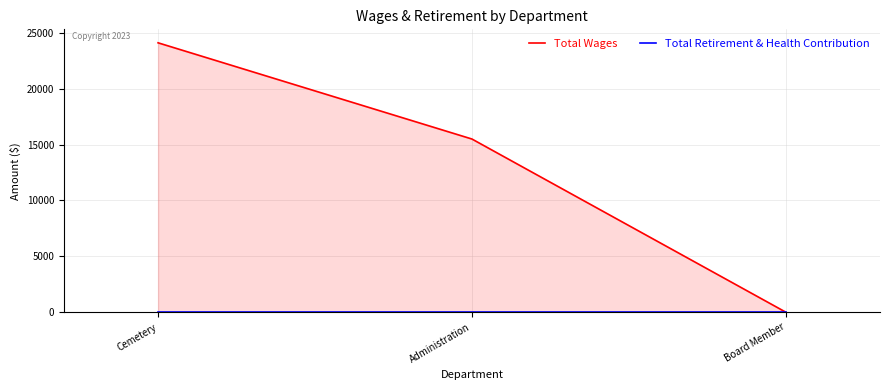

What is the spread (max minus min) of values at Administration?

15500